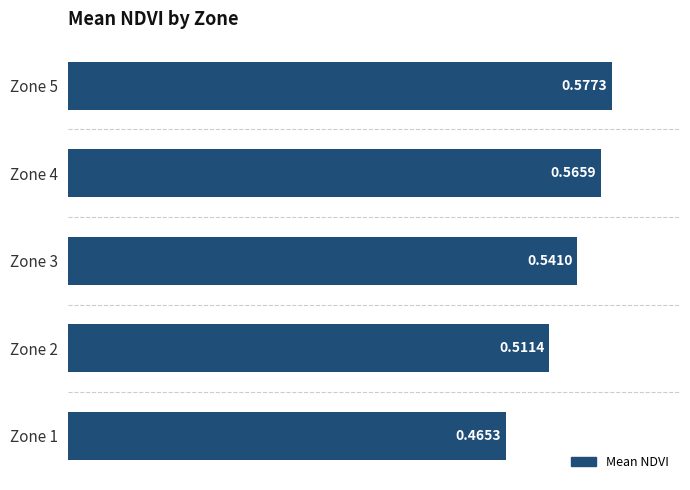

List the labels in order of value, largest first.

Zone 5, Zone 4, Zone 3, Zone 2, Zone 1